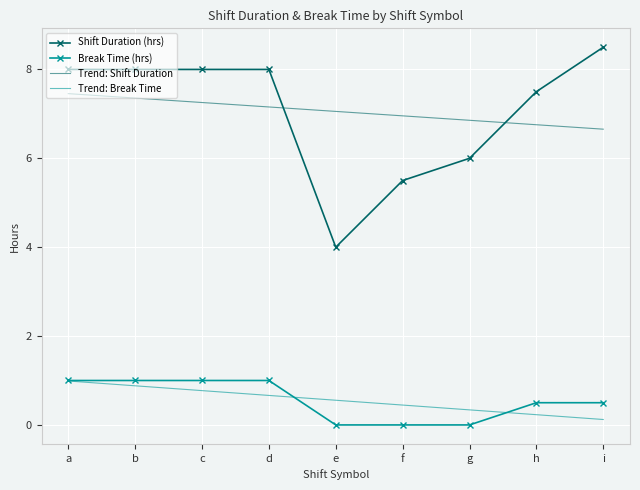

List the labels in order of Trend: Break Time value, smallest first.

i, h, g, f, e, d, c, b, a